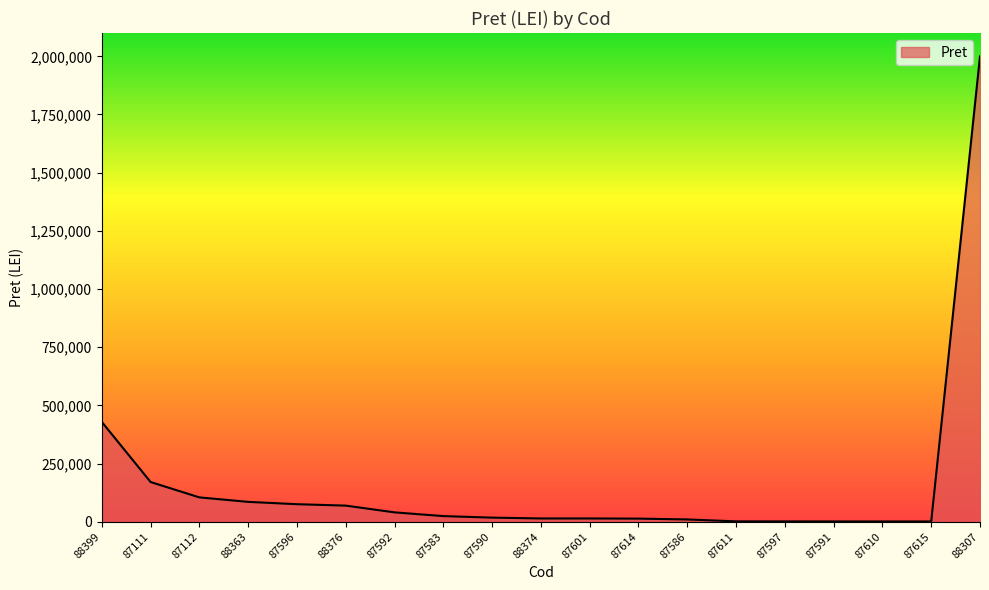

True or false: the data shows 18015 at 87590.

True